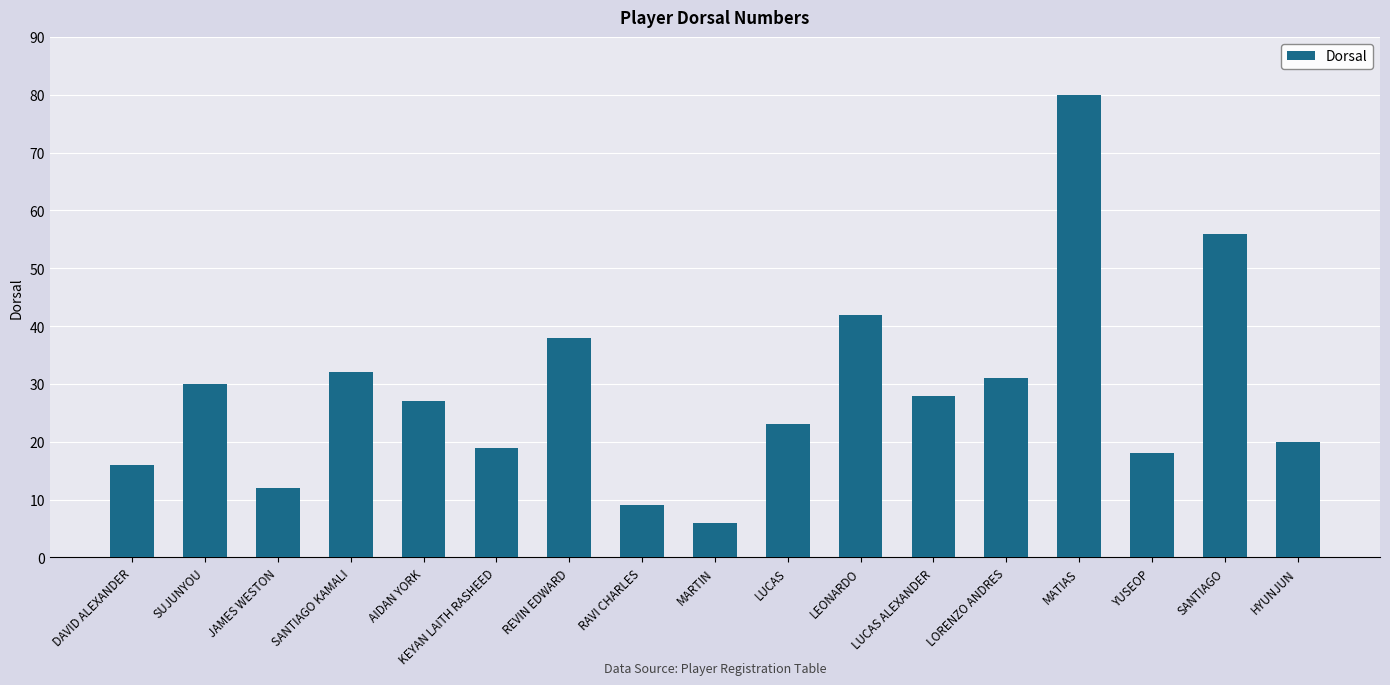

What is the sum of the values at JAMES WESTON and HYUNJUN?

32